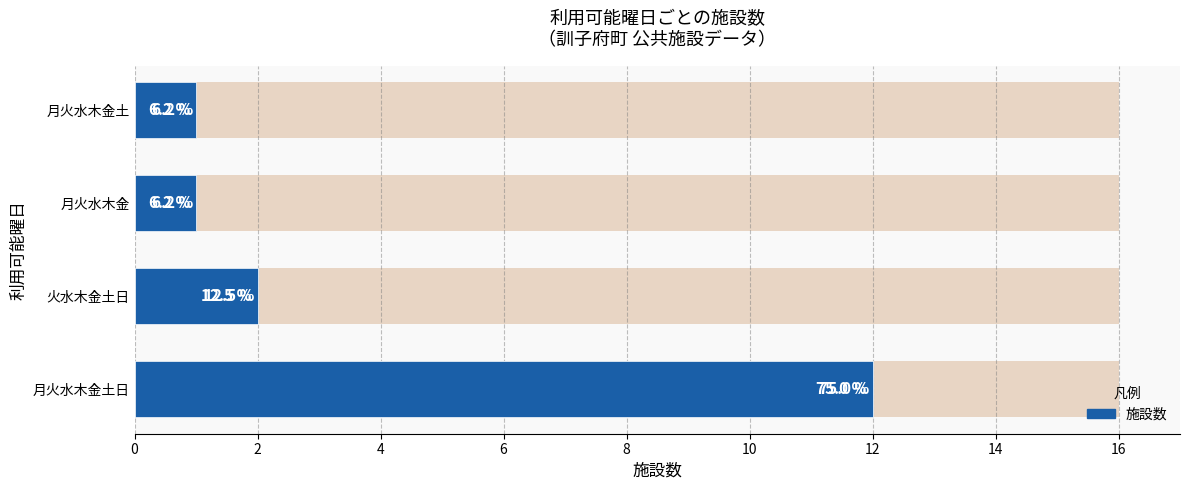

True or false: the data shows 1 at 月火水木金.

True